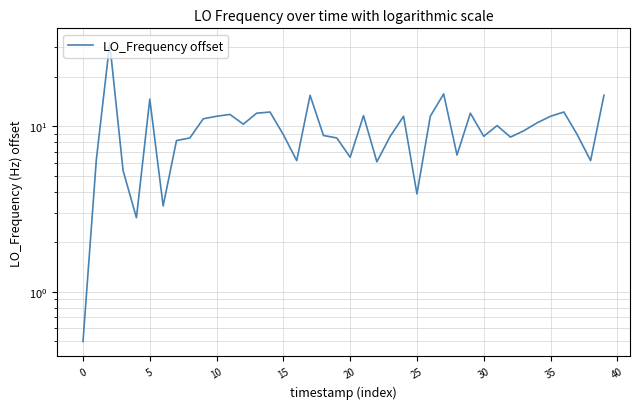

What is the value of the 8th point from the left?

8.2